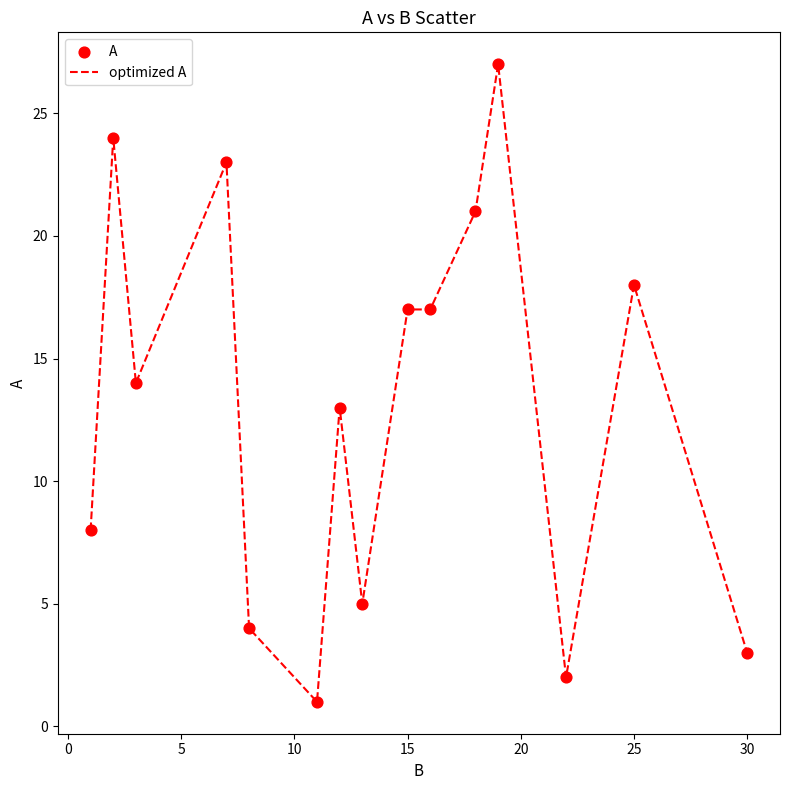

What is the greatest value displayed?

27